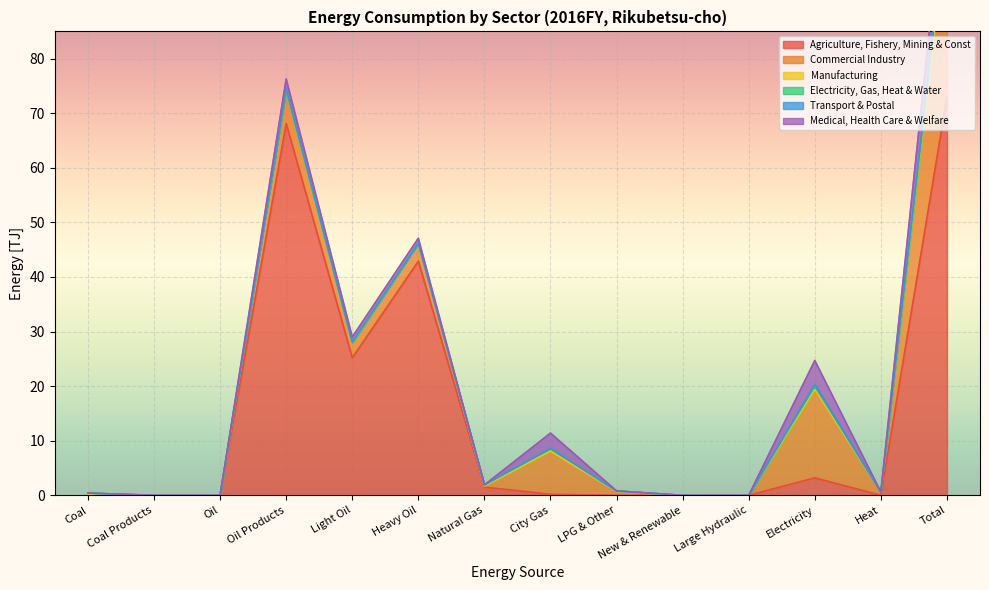

What is the difference between the second highest and second lowest values in the Electricity, Gas, Heat & Water series?

0.6